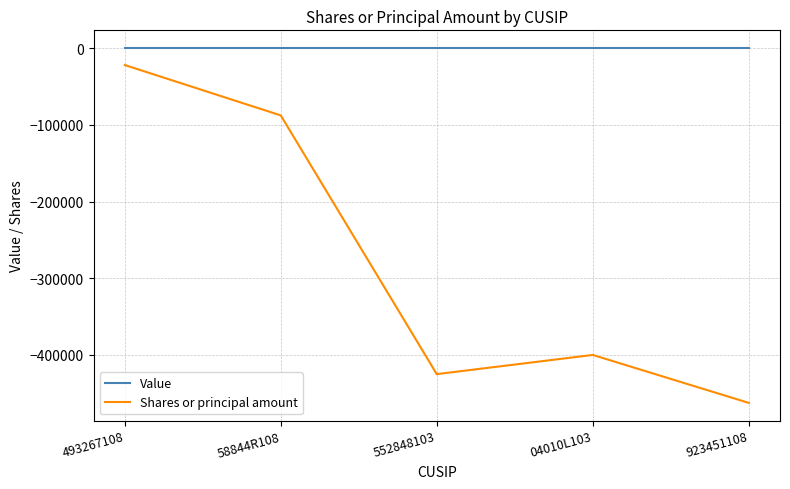

True or false: Shares or principal amount and Value cross at least once.

False